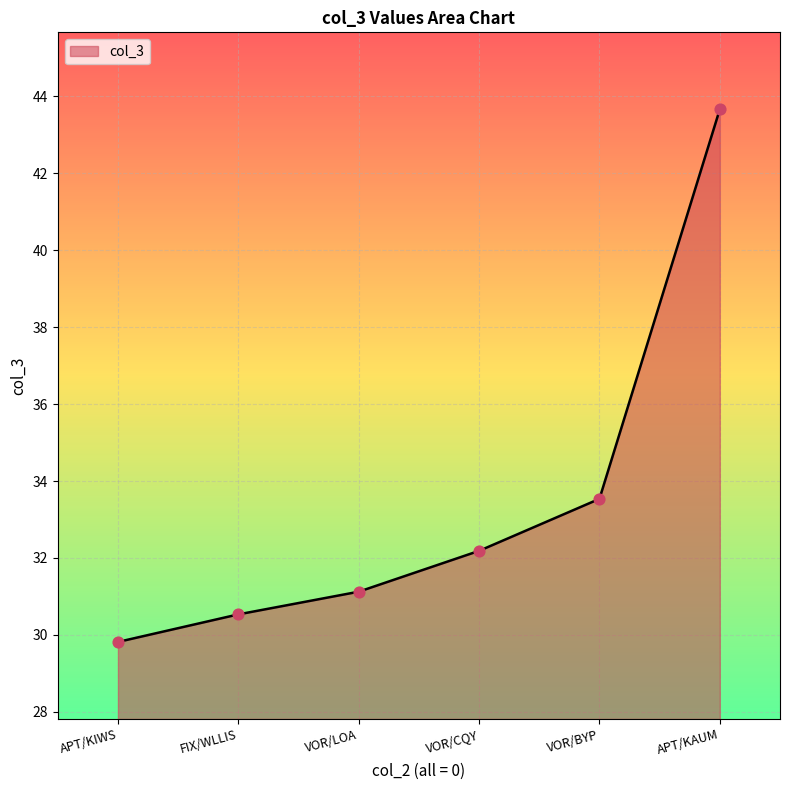

What is the change in value from FIX/WLLIS to VOR/LOA?

+0.6